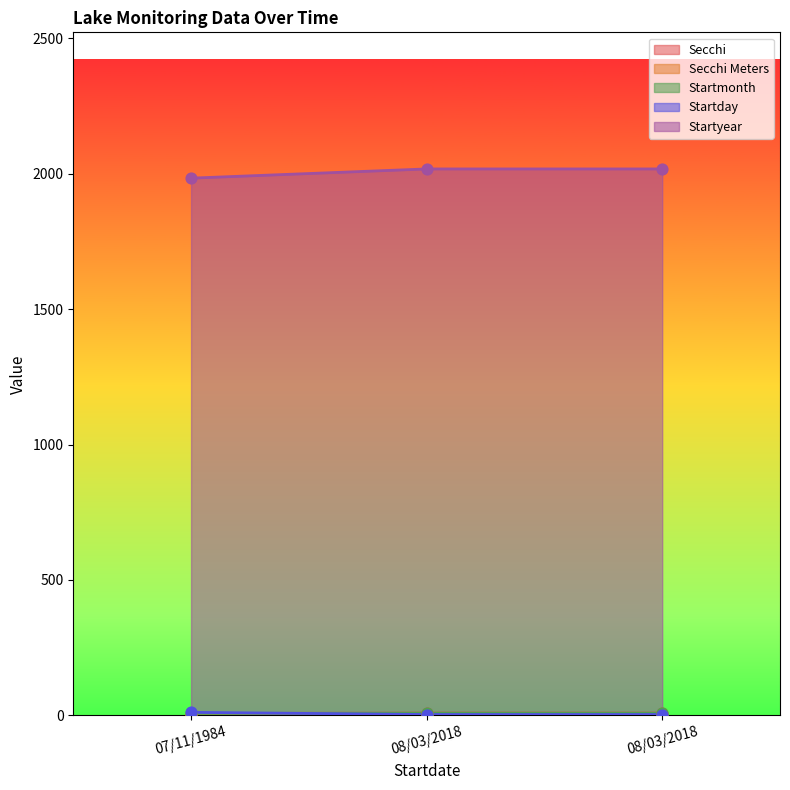

Which series has the largest Y range (max minus min)?

Startyear